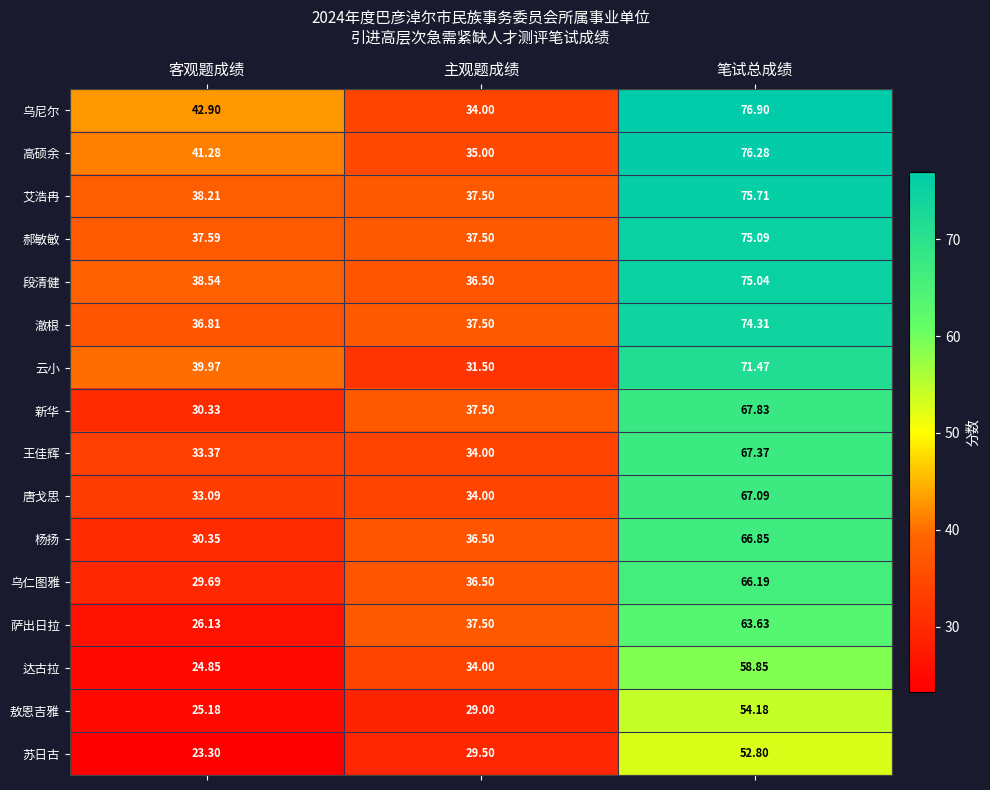

Between 主观题成绩 and 笔试总成绩, which series saw the biggest shift?

乌尼尔